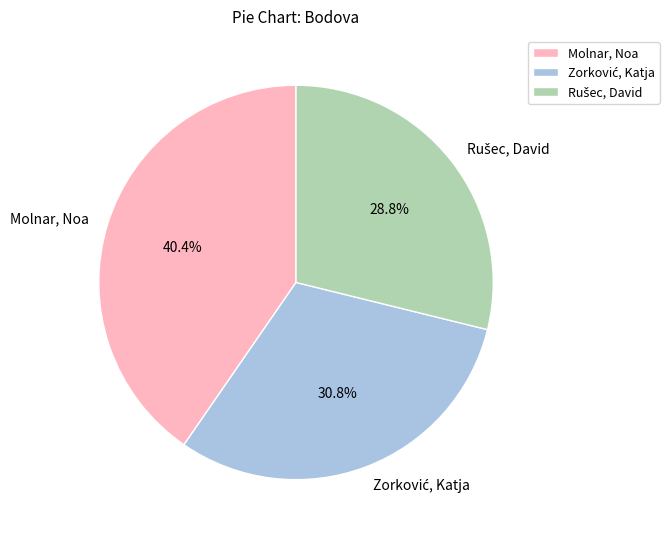

What is the largest slice in the pie chart?

Molnar, Noa